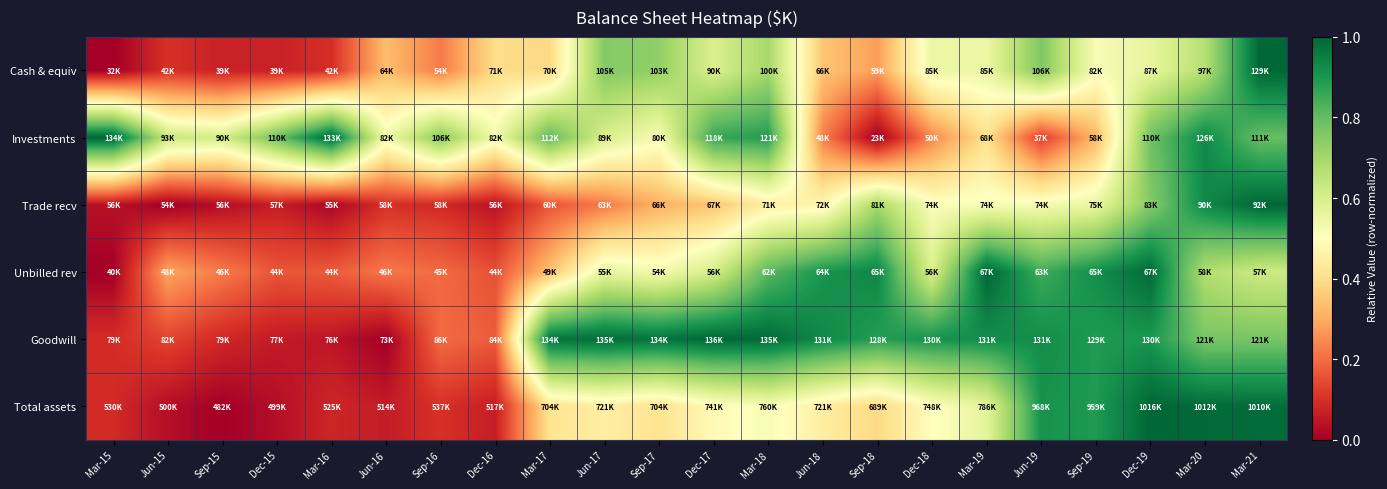

Reading right to left, extract all data points from this chart.

Cash & equiv: Mar-21=1.0	Mar-20=0.7	Dec-19=0.6	Sep-19=0.5	Jun-19=0.8	Mar-19=0.5	Dec-18=0.5	Sep-18=0.3	Jun-18=0.3	Mar-18=0.7	Dec-17=0.6	Sep-17=0.7	Jun-17=0.8	Mar-17=0.4	Dec-16=0.4	Sep-16=0.2	Jun-16=0.3	Mar-16=0.1	Dec-15=0.1	Sep-15=0.1	Jun-15=0.1	Mar-15=0.0
Investments: Mar-21=0.8	Mar-20=0.9	Dec-19=0.8	Sep-19=0.3	Jun-19=0.1	Mar-19=0.4	Dec-18=0.2	Sep-18=0.0	Jun-18=0.2	Mar-18=0.9	Dec-17=0.9	Sep-17=0.5	Jun-17=0.6	Mar-17=0.8	Dec-16=0.5	Sep-16=0.7	Jun-16=0.5	Mar-16=1.0	Dec-15=0.8	Sep-15=0.6	Jun-15=0.6	Mar-15=1.0
Trade recv: Mar-21=1.0	Mar-20=0.9	Dec-19=0.8	Sep-19=0.6	Jun-19=0.5	Mar-19=0.5	Dec-18=0.5	Sep-18=0.7	Jun-18=0.5	Mar-18=0.4	Dec-17=0.3	Sep-17=0.3	Jun-17=0.2	Mar-17=0.2	Dec-16=0.0	Sep-16=0.1	Jun-16=0.1	Mar-16=0.0	Dec-15=0.1	Sep-15=0.0	Jun-15=0.0	Mar-15=0.0
Unbilled rev: Mar-21=0.6	Mar-20=0.7	Dec-19=1.0	Sep-19=0.9	Jun-19=0.8	Mar-19=1.0	Dec-18=0.6	Sep-18=0.9	Jun-18=0.9	Mar-18=0.8	Dec-17=0.6	Sep-17=0.5	Jun-17=0.6	Mar-17=0.3	Dec-16=0.2	Sep-16=0.2	Jun-16=0.2	Mar-16=0.2	Dec-15=0.2	Sep-15=0.2	Jun-15=0.3	Mar-15=0.0
Goodwill: Mar-21=0.8	Mar-20=0.8	Dec-19=0.9	Sep-19=0.9	Jun-19=0.9	Mar-19=0.9	Dec-18=0.9	Sep-18=0.9	Jun-18=0.9	Mar-18=1.0	Dec-17=1.0	Sep-17=1.0	Jun-17=1.0	Mar-17=1.0	Dec-16=0.2	Sep-16=0.2	Jun-16=0.0	Mar-16=0.0	Dec-15=0.1	Sep-15=0.1	Jun-15=0.1	Mar-15=0.1
Total assets: Mar-21=1.0	Mar-20=1.0	Dec-19=1.0	Sep-19=0.9	Jun-19=0.9	Mar-19=0.6	Dec-18=0.5	Sep-18=0.4	Jun-18=0.4	Mar-18=0.5	Dec-17=0.5	Sep-17=0.4	Jun-17=0.4	Mar-17=0.4	Dec-16=0.1	Sep-16=0.1	Jun-16=0.1	Mar-16=0.1	Dec-15=0.0	Sep-15=0.0	Jun-15=0.0	Mar-15=0.1